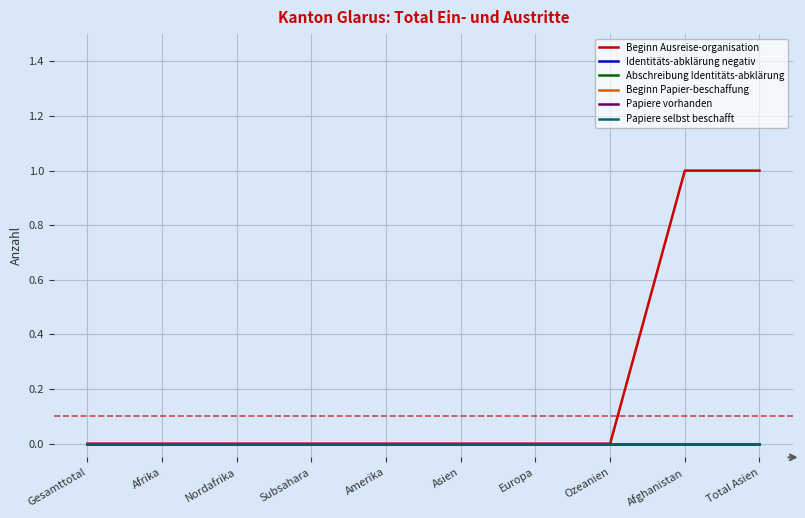

Is this an area chart (filled region under the line)?

No